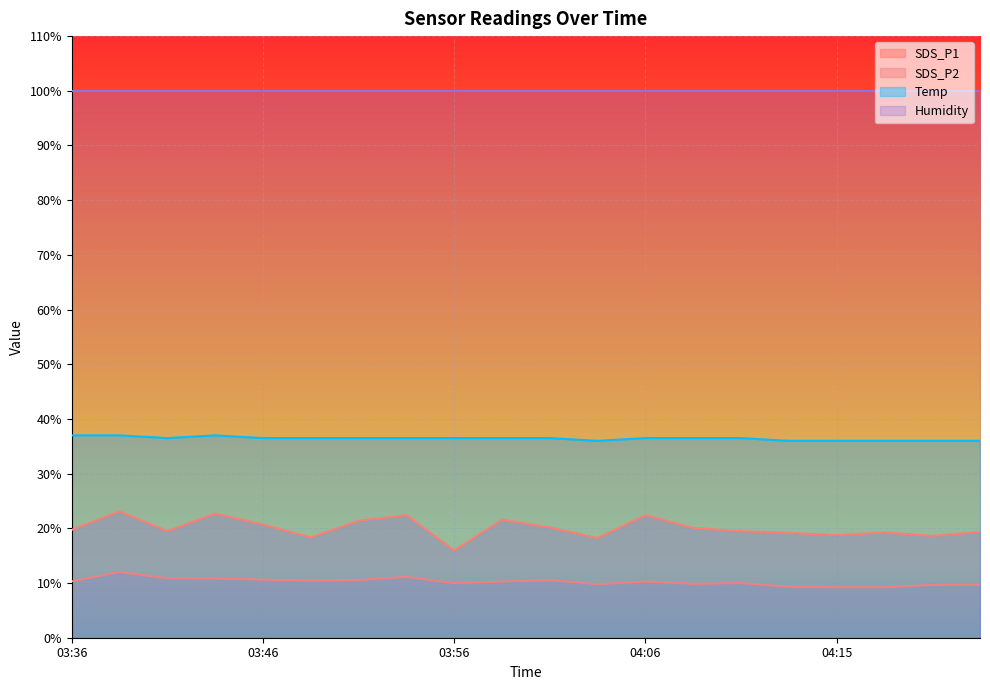

What is the label of the 6th point from the left?

03:49